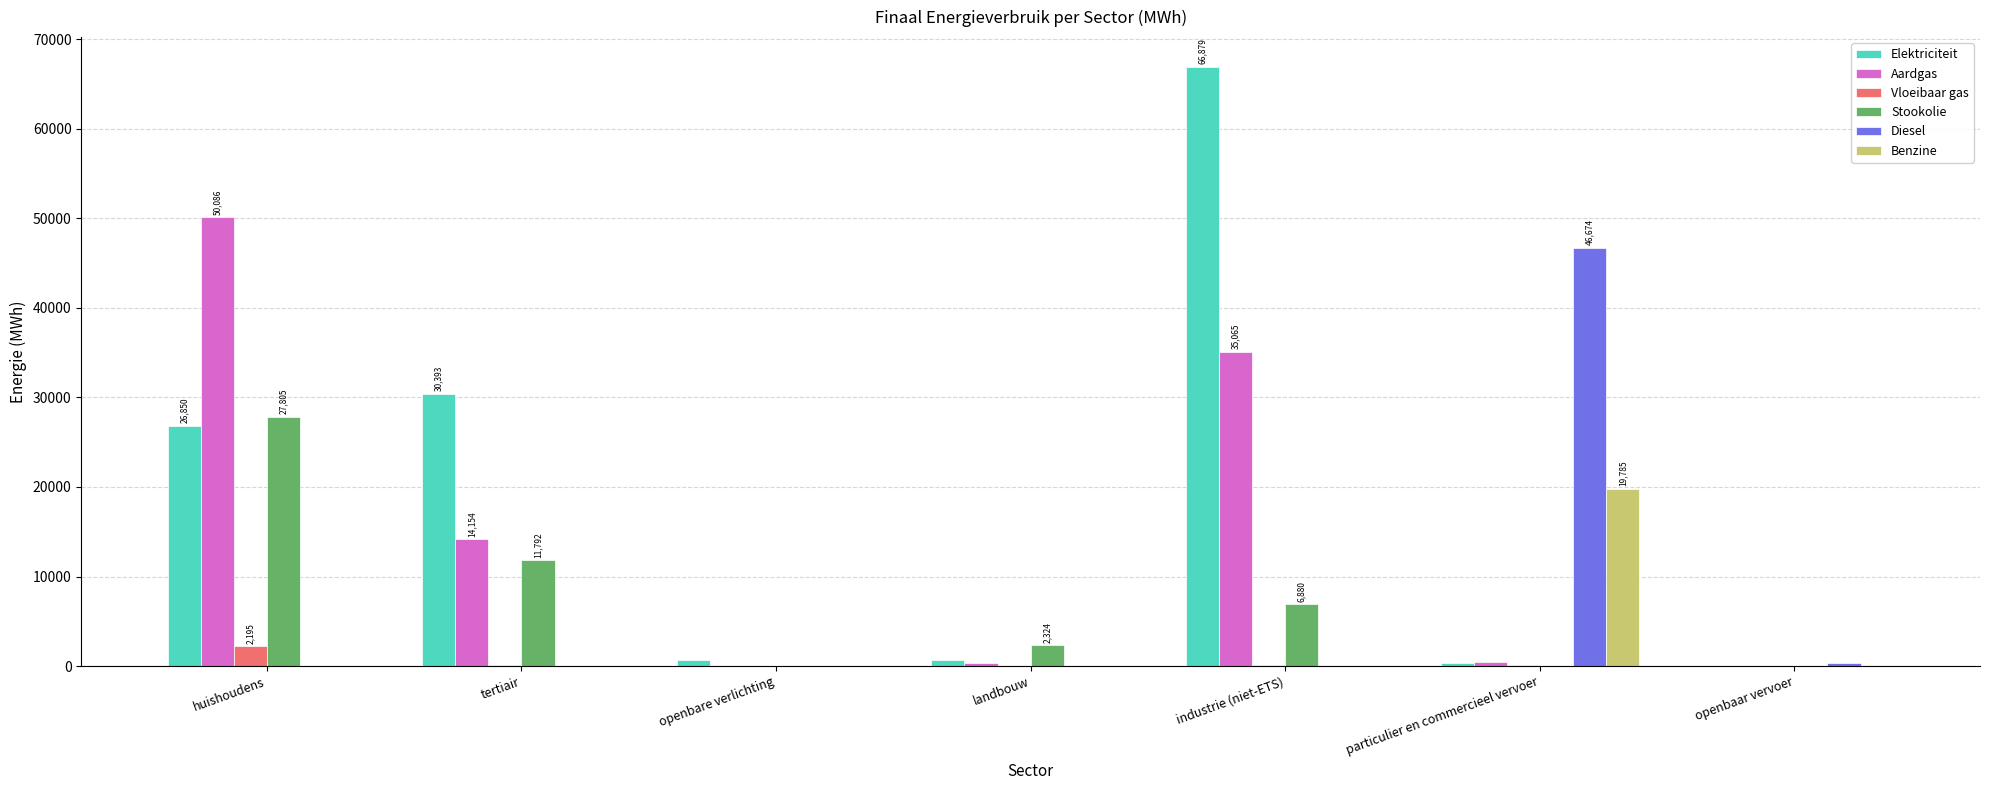

True or false: Benzine has a value of 0.0 at industrie (niet-ETS).

True